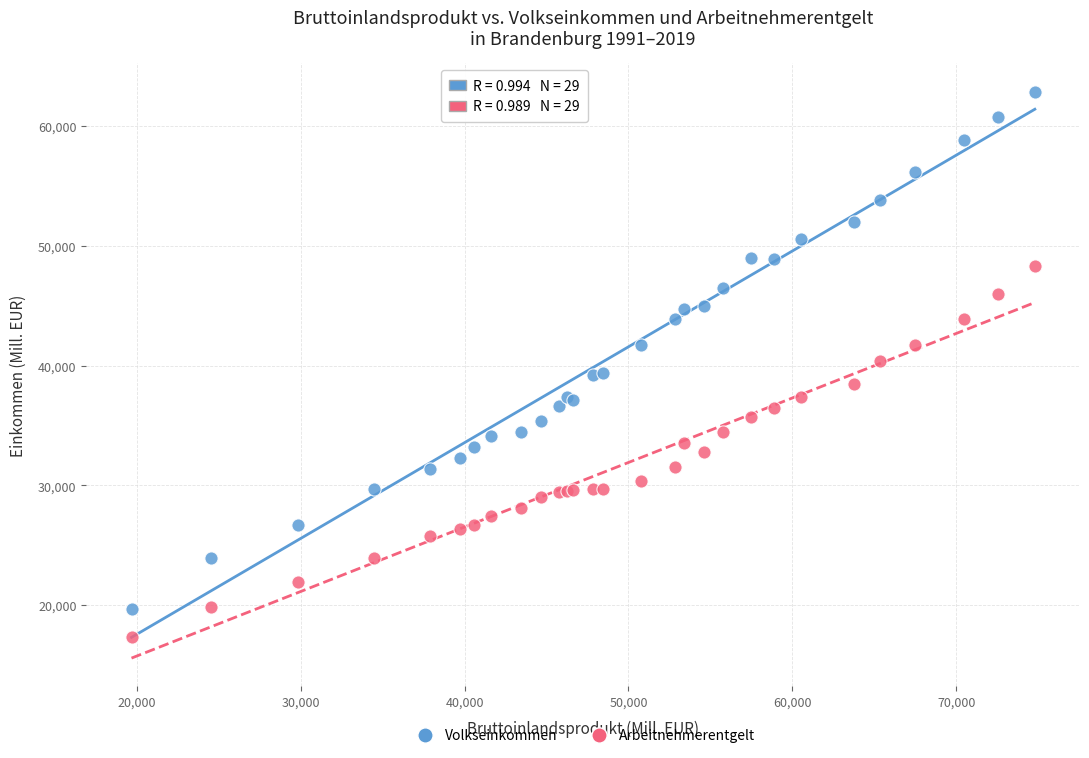

What is the X range (max minus min) for the scatter plot?

55109.3